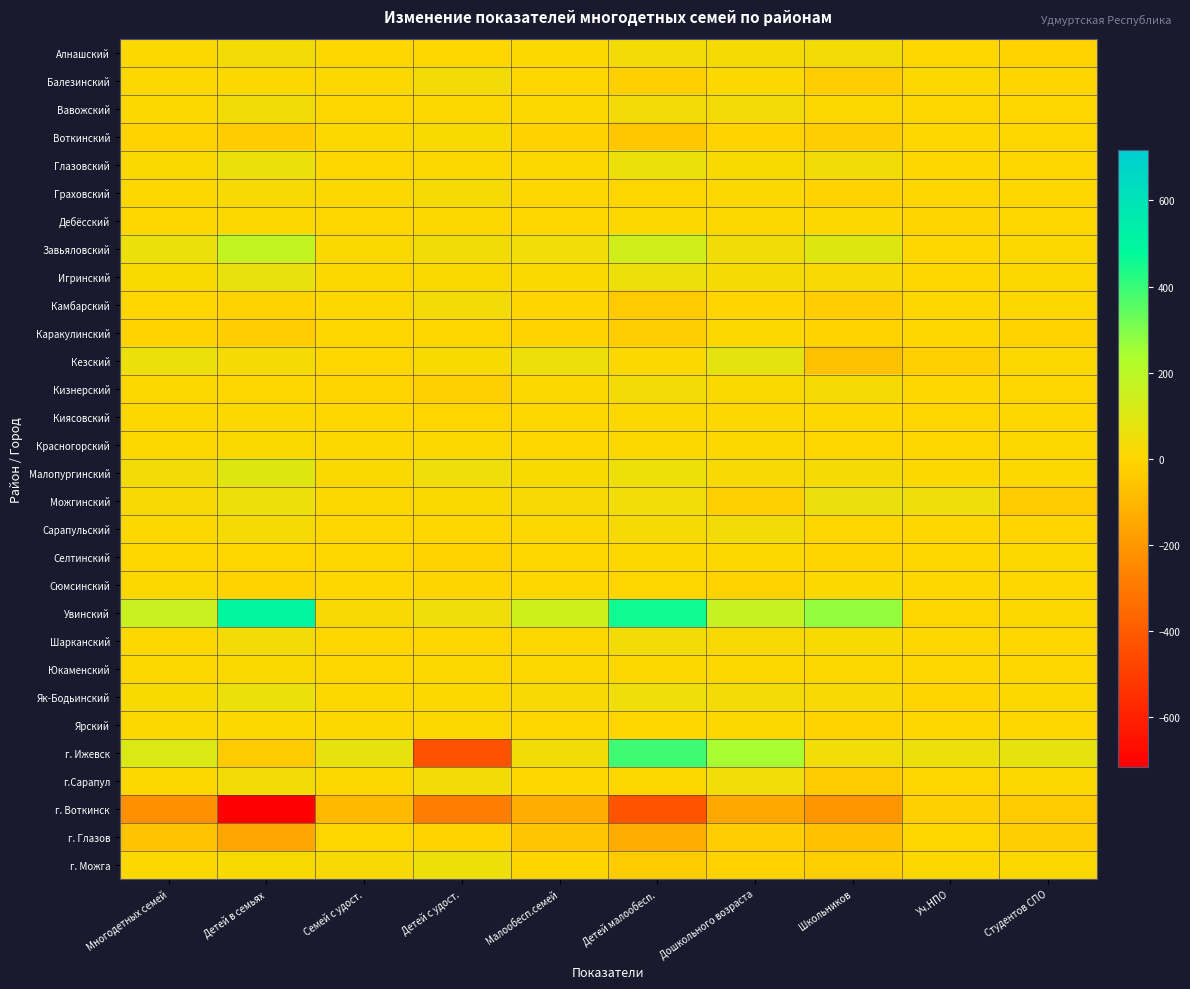

Reading left to right, what are all the values shown in this chart?

Алнашский: Многодетных семей=10	Детей в семьях=31	Семей с удост.=0	Детей с удост.=-1	Малообесп.семей=10	Детей малообесп.=32	Дошкольного возраста=24	Школьников=31	Уч.НПО=1	Студентов СПО=-12
Балезинский: Многодетных семей=4	Детей в семьях=8	Семей с удост.=9	Детей с удост.=29	Малообесп.семей=-5	Детей малообесп.=-21	Дошкольного возраста=6	Школьников=-27	Уч.НПО=7	Студентов СПО=-7
Вавожский: Многодетных семей=11	Детей в семьях=35	Семей с удост.=1	Детей с удост.=4	Малообесп.семей=10	Детей малообесп.=31	Дошкольного возраста=30	Школьников=10	Уч.НПО=-2	Студентов СПО=-4
Воткинский: Многодетных семей=-9	Детей в семьях=-32	Семей с удост.=6	Детей с удост.=18	Малообесп.семей=-15	Детей малообесп.=-50	Дошкольного возраста=-13	Школьников=-28	Уч.НПО=0	Студентов СПО=-5
Глазовский: Многодетных семей=13	Детей в семьях=61	Семей с удост.=2	Детей с удост.=6	Малообесп.семей=11	Детей малообесп.=55	Дошкольного возраста=18	Школьников=35	Уч.НПО=2	Студентов СПО=0
Граховский: Многодетных семей=8	Детей в семьях=21	Семей с удост.=9	Детей с удост.=25	Малообесп.семей=-1	Детей малообесп.=-4	Дошкольного возраста=11	Школьников=-12	Уч.НПО=-1	Студентов СПО=2
Дебёсский: Многодетных семей=2	Детей в семьях=9	Семей с удост.=1	Детей с удост.=4	Малообесп.семей=1	Детей малообесп.=5	Дошкольного возраста=9	Школьников=4	Уч.НПО=-6	Студентов СПО=1
Завьяловский: Многодетных семей=55	Детей в семьях=175	Семей с удост.=13	Детей с удост.=36	Малообесп.семей=42	Детей малообесп.=139	Дошкольного возраста=35	Школьников=95	Уч.НПО=0	Студентов СПО=8
Игринский: Многодетных семей=17	Детей в семьях=64	Семей с удост.=4	Детей с удост.=12	Малообесп.семей=13	Детей малообесп.=52	Дошкольного возраста=25	Школьников=22	Уч.НПО=0	Студентов СПО=3
Камбарский: Многодетных семей=-2	Детей в семьях=-10	Семей с удост.=5	Детей с удост.=26	Малообесп.семей=-7	Детей малообесп.=-36	Дошкольного возраста=-6	Школьников=-30	Уч.НПО=0	Студентов СПО=4
Каракулинский: Многодетных семей=-10	Детей в семьях=-30	Семей с удост.=-1	Детей с удост.=-4	Малообесп.семей=-9	Детей малообесп.=-26	Дошкольного возраста=3	Школьников=-13	Уч.НПО=0	Студентов СПО=-10
Кезский: Многодетных семей=54	Детей в семьях=25	Семей с удост.=2	Детей с удост.=17	Малообесп.семей=52	Детей малообесп.=8	Дошкольного возраста=76	Школьников=-65	Уч.НПО=-23	Студентов СПО=8
Кизнерский: Многодетных семей=3	Детей в семьях=2	Семей с удост.=-7	Детей с удост.=-25	Малообесп.семей=10	Детей малообесп.=27	Дошкольного возраста=13	Школьников=24	Уч.НПО=0	Студентов СПО=-5
Киясовский: Многодетных семей=3	Детей в семьях=6	Семей с удост.=-1	Детей с удост.=-3	Малообесп.семей=4	Детей малообесп.=9	Дошкольного возраста=9	Школьников=3	Уч.НПО=-4	Студентов СПО=-1
Красногорский: Многодетных семей=4	Детей в семьях=14	Семей с удост.=4	Детей с удост.=7	Малообесп.семей=0	Детей малообесп.=7	Дошкольного возраста=11	Школьников=-3	Уч.НПО=-1	Студентов СПО=3
Малопургинский: Многодетных семей=32	Детей в семьях=95	Семей с удост.=14	Детей с удост.=46	Малообесп.семей=18	Детей малообесп.=49	Дошкольного возраста=20	Школьников=25	Уч.НПО=3	Студентов СПО=3
Можгинский: Многодетных семей=20	Детей в семьях=51	Семей с удост.=5	Детей с удост.=12	Малообесп.семей=15	Детей малообесп.=39	Дошкольного возраста=-24	Школьников=58	Уч.НПО=46	Студентов СПО=-40
Сарапульский: Многодетных семей=8	Детей в семьях=25	Семей с удост.=-1	Детей с удост.=2	Малообесп.семей=9	Детей малообесп.=23	Дошкольного возраста=31	Школьников=-3	Уч.НПО=0	Студентов СПО=-6
Селтинский: Многодетных семей=-2	Детей в семьях=-4	Семей с удост.=-3	Детей с удост.=-9	Малообесп.семей=1	Детей малообесп.=5	Дошкольного возраста=4	Школьников=-6	Уч.НПО=1	Студентов СПО=7
Сюмсинский: Многодетных семей=3	Детей в семьях=-9	Семей с удост.=2	Детей с удост.=-6	Малообесп.семей=1	Детей малообесп.=-3	Дошкольного возраста=-11	Школьников=8	Уч.НПО=0	Студентов СПО=0
Увинский: Многодетных семей=158	Детей в семьях=503	Семей с удост.=15	Детей с удост.=47	Малообесп.семей=143	Детей малообесп.=456	Дошкольного возраста=166	Школьников=274	Уч.НПО=-1	Студентов СПО=8
Шарканский: Многодетных семей=8	Детей в семьях=30	Семей с удост.=-1	Детей с удост.=-2	Малообесп.семей=9	Детей малообесп.=32	Дошкольного возраста=15	Школьников=18	Уч.НПО=-1	Студентов СПО=0
Юкаменский: Многодетных семей=4	Детей в семьях=14	Семей с удост.=1	Детей с удост.=3	Малообесп.семей=3	Детей малообесп.=11	Дошкольного возраста=5	Школьников=4	Уч.НПО=1	Студентов СПО=1
Як-Бодьинский: Многодетных семей=19	Детей в семьях=54	Семей с удост.=4	Детей с удост.=8	Малообесп.семей=15	Детей малообесп.=46	Дошкольного возраста=26	Школьников=15	Уч.НПО=-6	Студентов СПО=7
Ярский: Многодетных семей=3	Детей в семьях=7	Семей с удост.=3	Детей с удост.=9	Малообесп.семей=0	Детей малообесп.=-2	Дошкольного возраста=10	Школьников=-13	Уч.НПО=2	Студентов СПО=-2
г. Ижевск: Многодетных семей=104	Детей в семьях=-40	Семей с удост.=68	Детей с удост.=-432	Малообесп.семей=36	Детей малообесп.=392	Дошкольного возраста=245	Школьников=41	Уч.НПО=53	Студентов СПО=72
г.Сарапул: Многодетных семей=10	Детей в семьях=33	Семей с удост.=9	Детей с удост.=30	Малообесп.семей=1	Детей малообесп.=3	Дошкольного возраста=41	Школьников=-39	Уч.НПО=-5	Студентов СПО=6
г. Воткинск: Многодетных семей=-225	Детей в семьях=-717	Семей с удост.=-91	Детей с удост.=-287	Малообесп.семей=-134	Детей малообесп.=-430	Дошкольного возраста=-144	Школьников=-210	Уч.НПО=-25	Студентов СПО=-40
г. Глазов: Многодетных семей=-60	Детей в семьях=-150	Семей с удост.=-5	Детей с удост.=-14	Малообесп.семей=-55	Детей малообесп.=-136	Дошкольного возраста=-29	Школьников=-69	Уч.НПО=-4	Студентов СПО=-28
г. Можга: Многодетных семей=8	Детей в семьях=18	Семей с удост.=16	Детей с удост.=49	Малообесп.семей=-8	Детей малообесп.=-31	Дошкольного возраста=-15	Школьников=-23	Уч.НПО=4	Студентов СПО=5